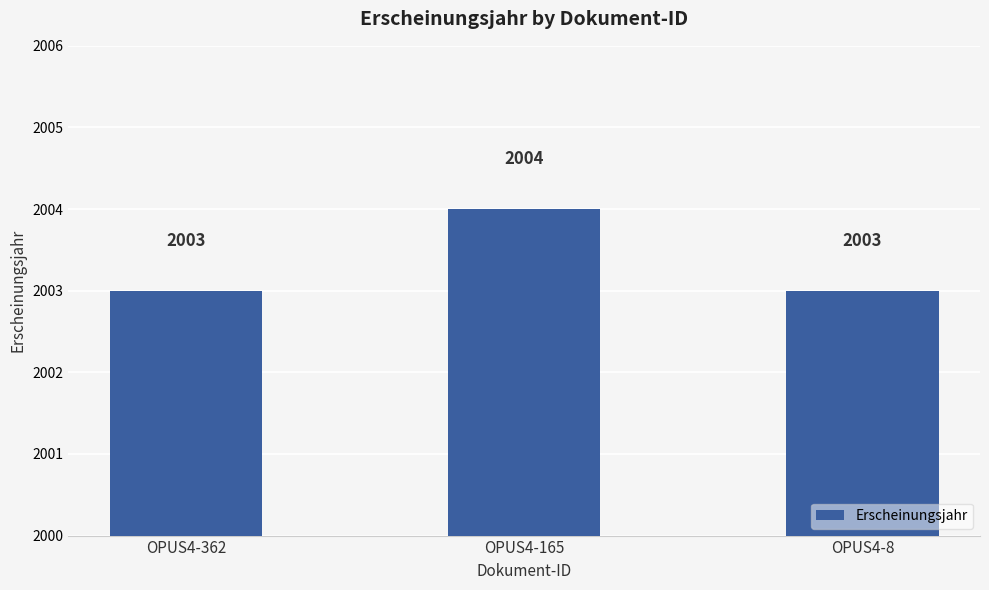

What is the value of the 2nd bar from the left?

2004